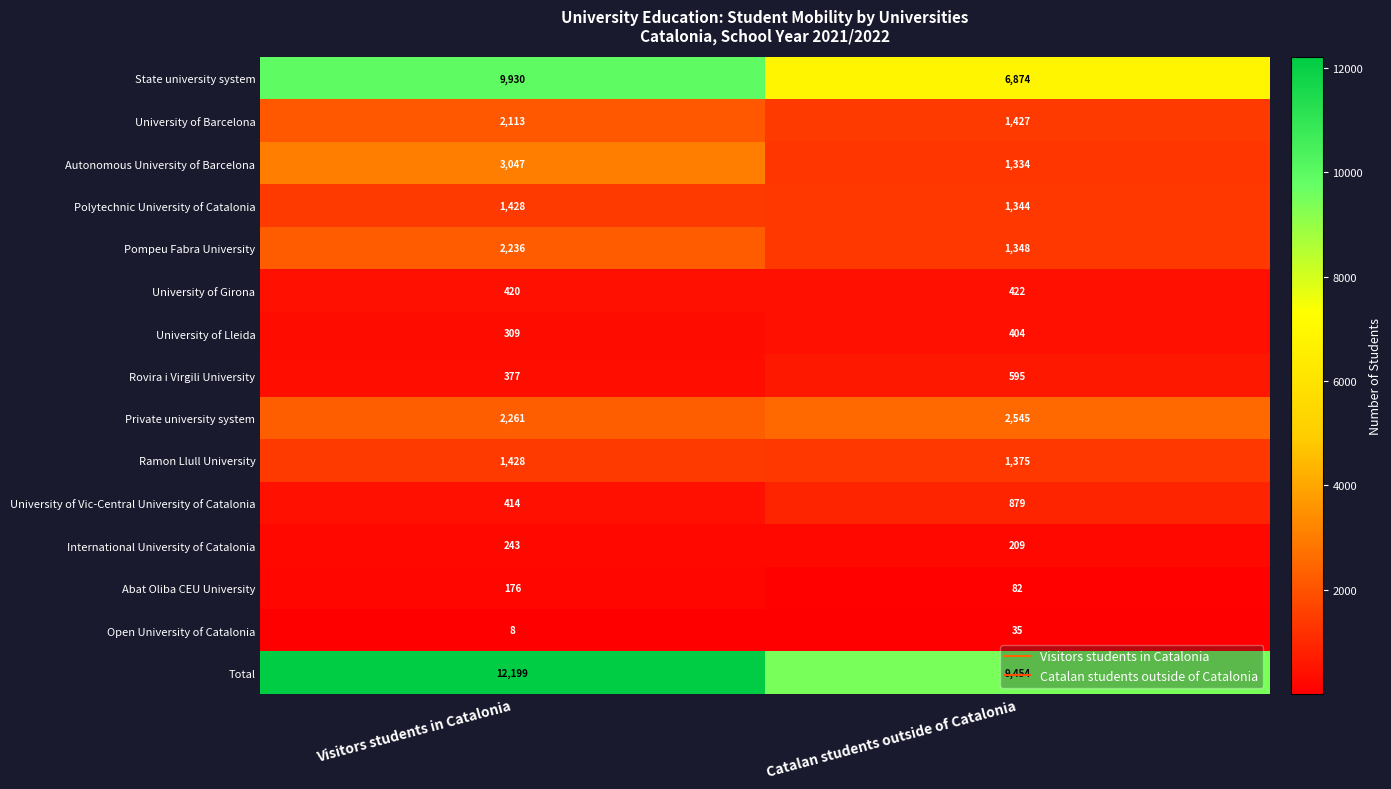

What is the average value of the State university system series?

8402